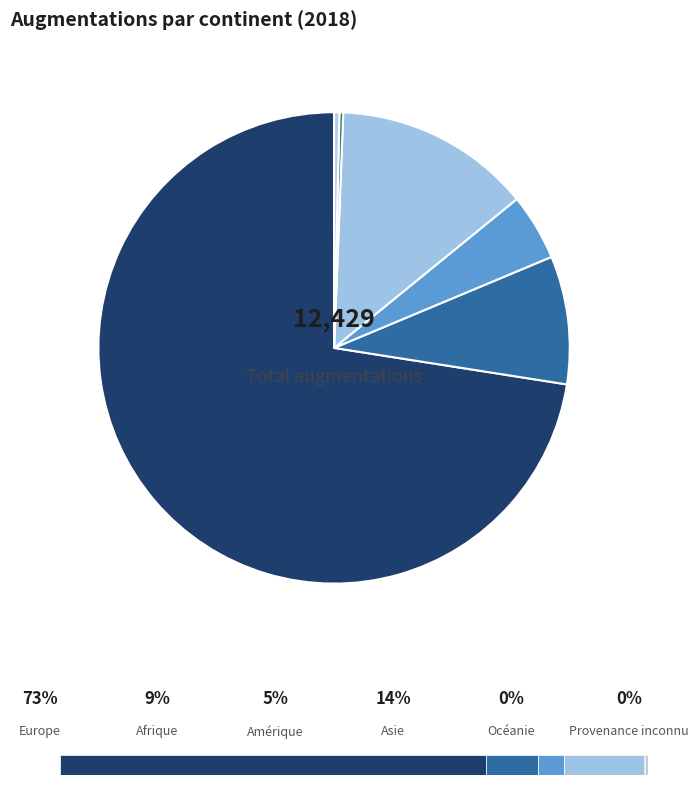

Which has a higher value, Amérique or Europe?

Europe